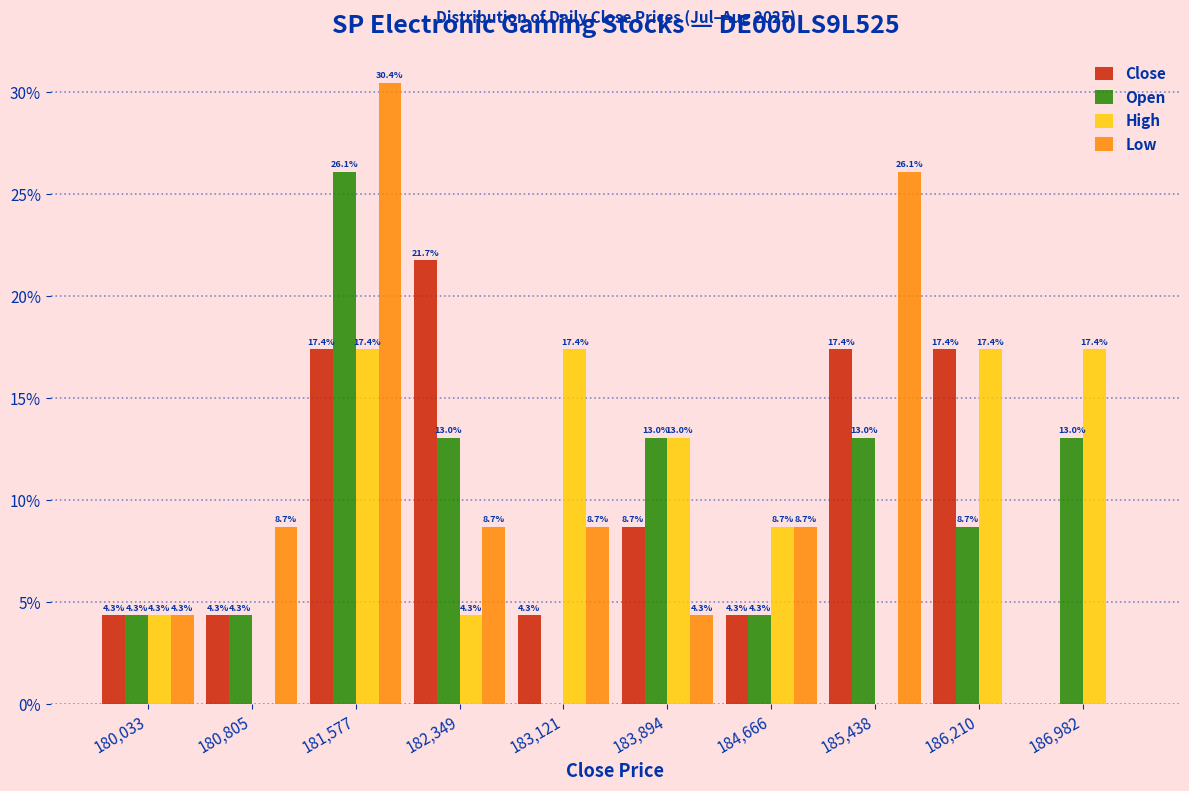

In the Low series, which range on the x-axis has the tallest bar?

181200 to 182000